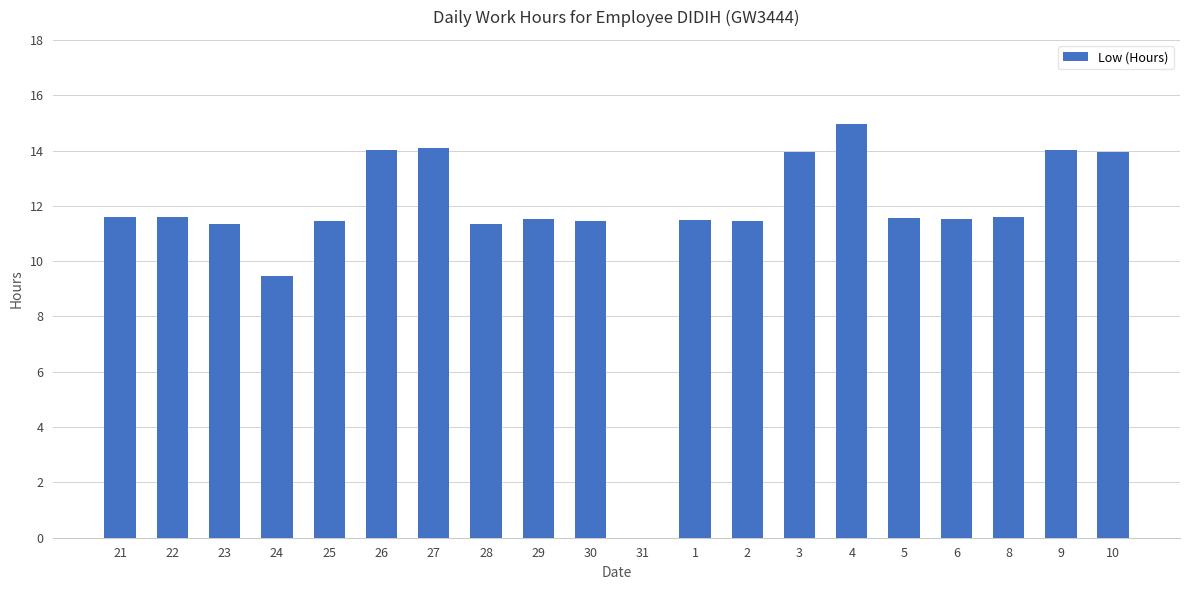

Are the bars grouped side by side (vs. stacked)?

No